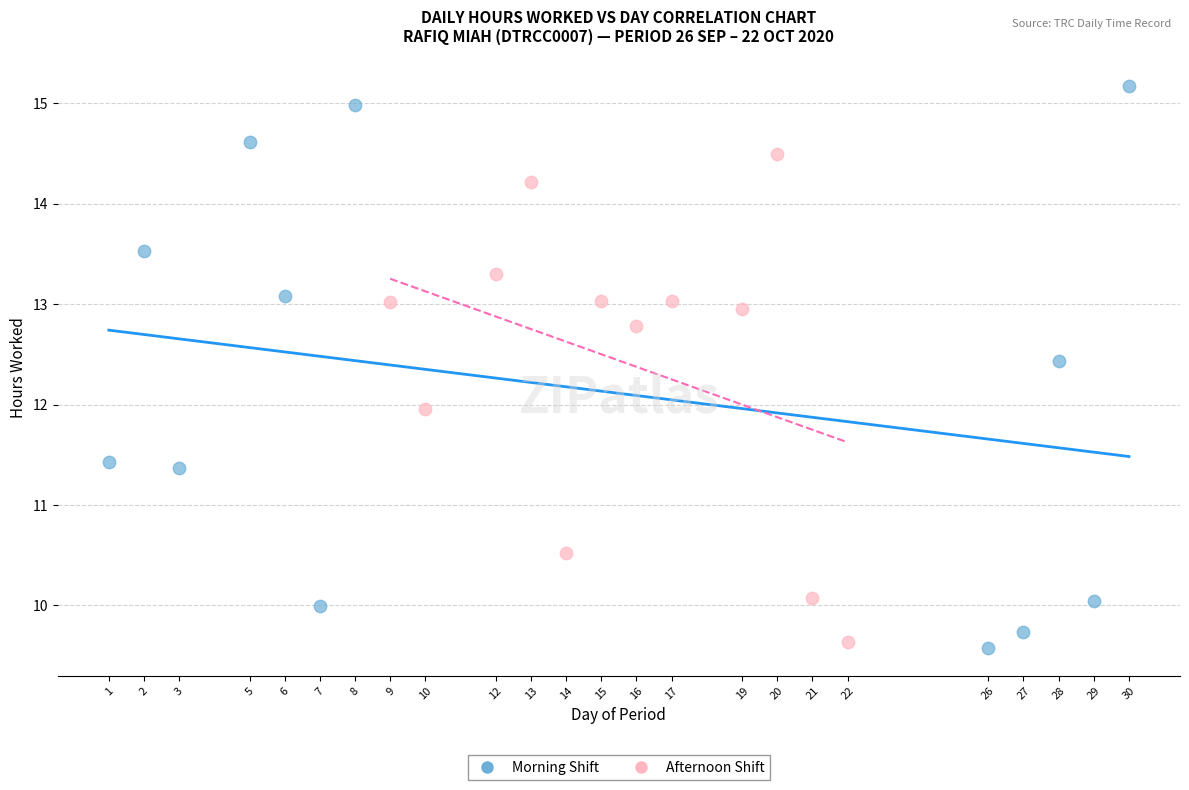

What are all the series names shown in the legend?

Morning Shift, Afternoon Shift